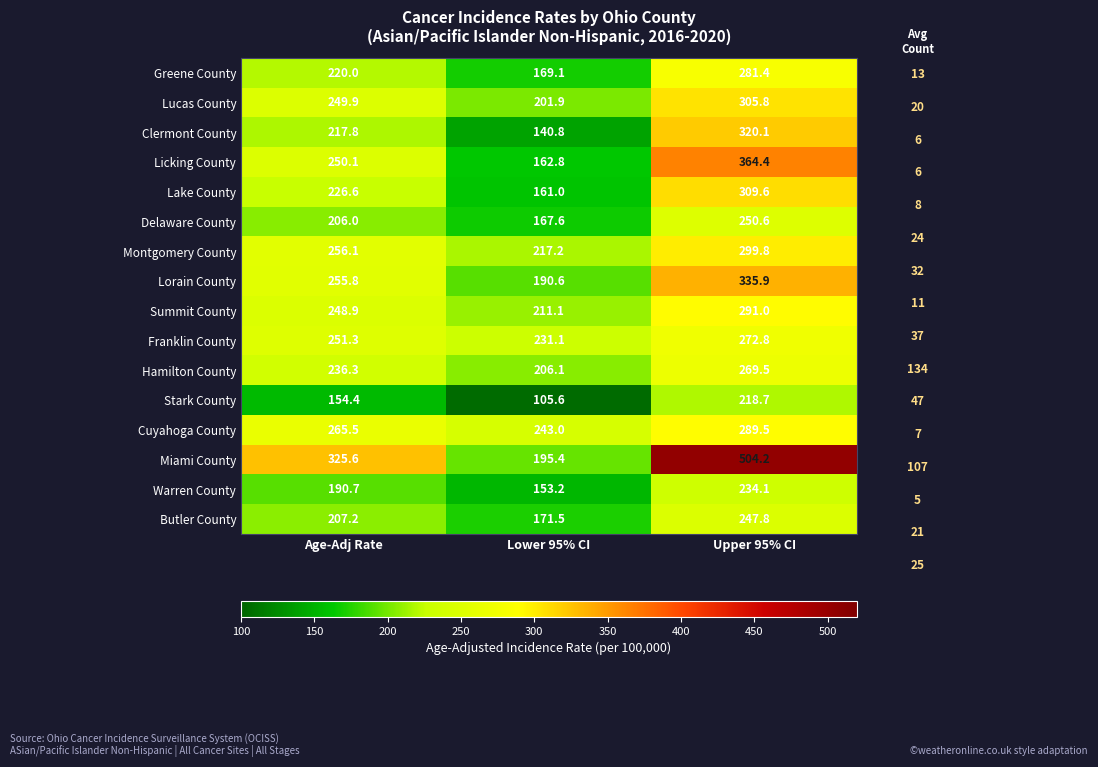

Rank the categories by Lake County value from highest to lowest.

Upper 95% CI, Age-Adj Rate, Lower 95% CI